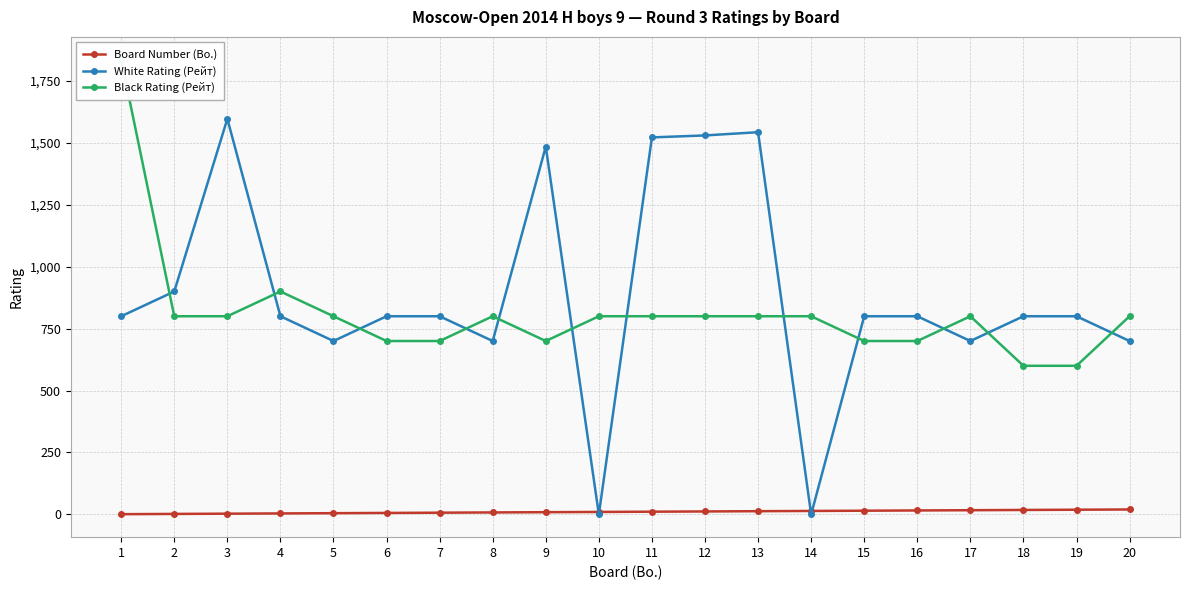

Reading left to right, transcribe all the data shown in this chart.

Board Number (Bo.): 1=1	2=2	3=3	4=4	5=5	6=6	7=7	8=8	9=9	10=10	11=11	12=12	13=13	14=14	15=15	16=16	17=17	18=18	19=19	20=20
White Rating (Рейт): 1=800	2=900	3=1597	4=800	5=700	6=800	7=800	8=700	9=1485	10=0	11=1522	12=1530	13=1543	14=0	15=800	16=800	17=700	18=800	19=800	20=700
Black Rating (Рейт): 1=1836	2=800	3=800	4=900	5=800	6=700	7=700	8=800	9=700	10=800	11=800	12=800	13=800	14=800	15=700	16=700	17=800	18=600	19=600	20=800